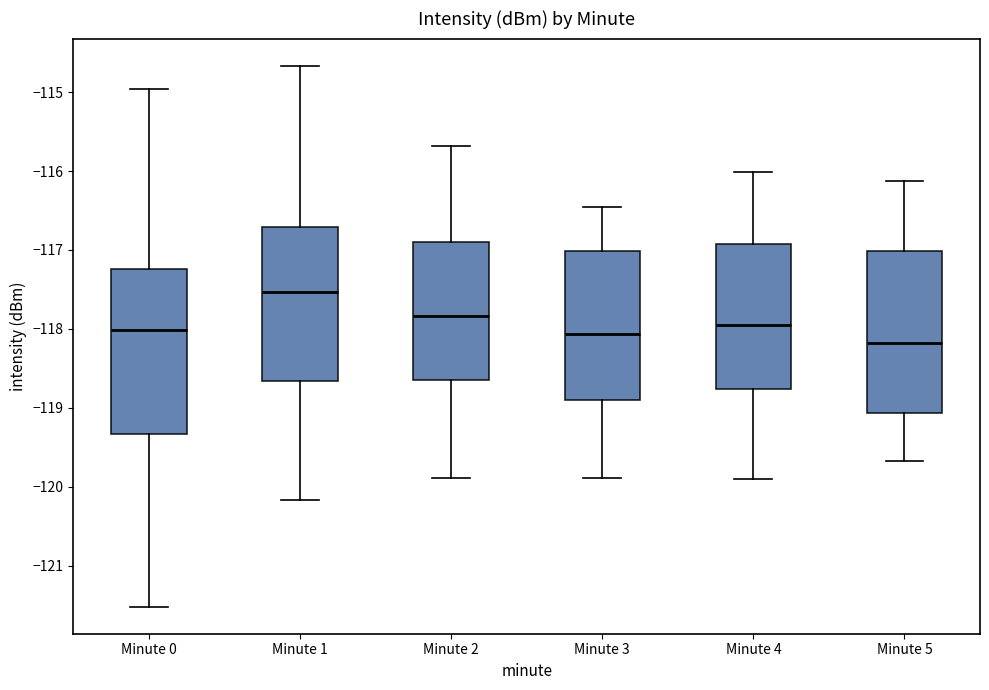

Where does the median line of the box for Minute 0 sit on the y-axis? The values are not printed on the chart, so give them approximately, as read against the axis.

-118.0